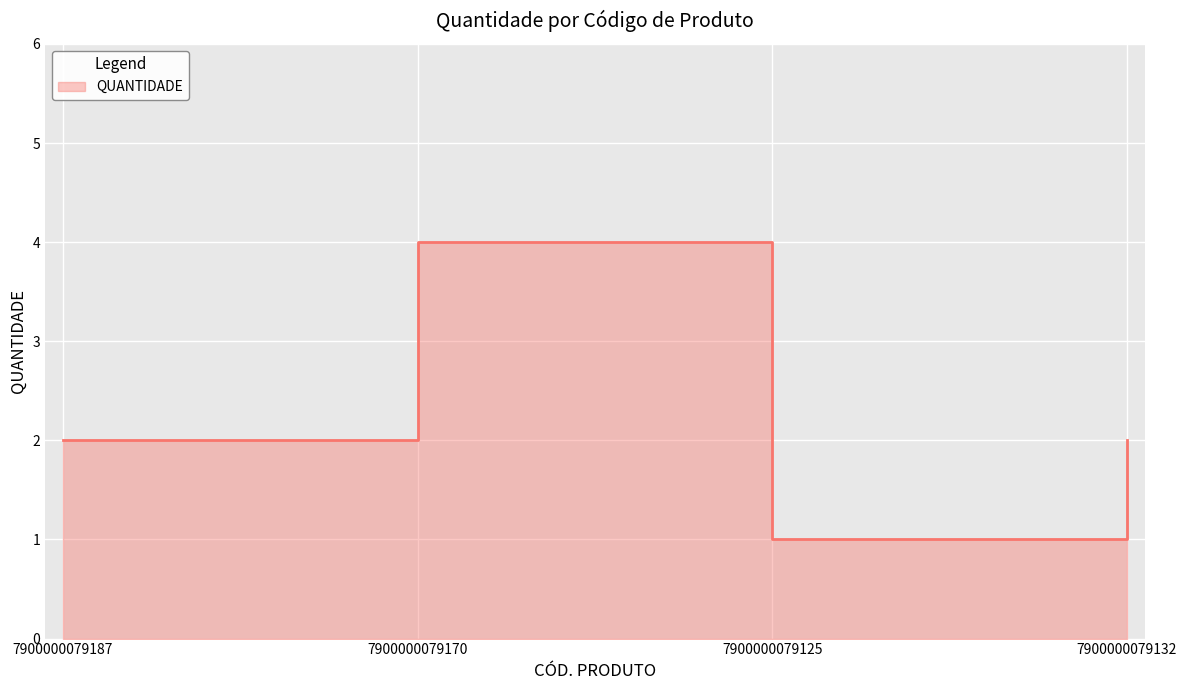

What is the difference between the maximum and minimum values?

3